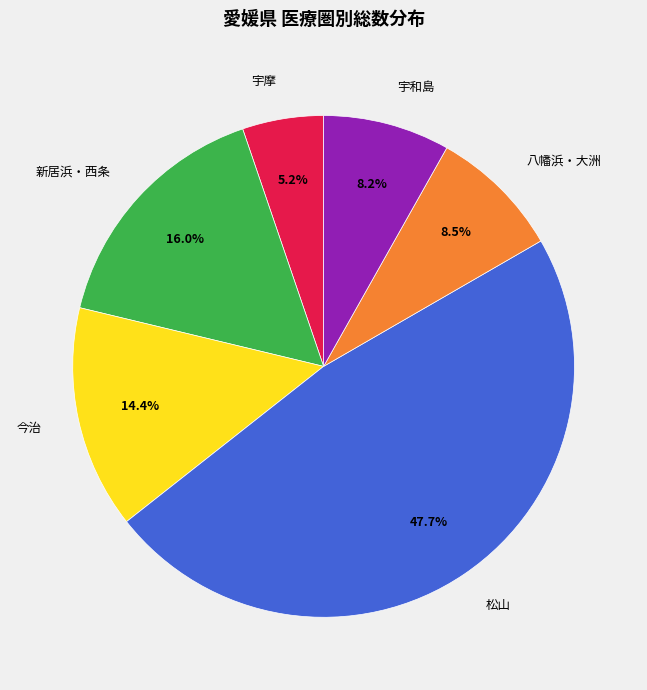

Which has a higher value, 今治 or 宇和島?

今治